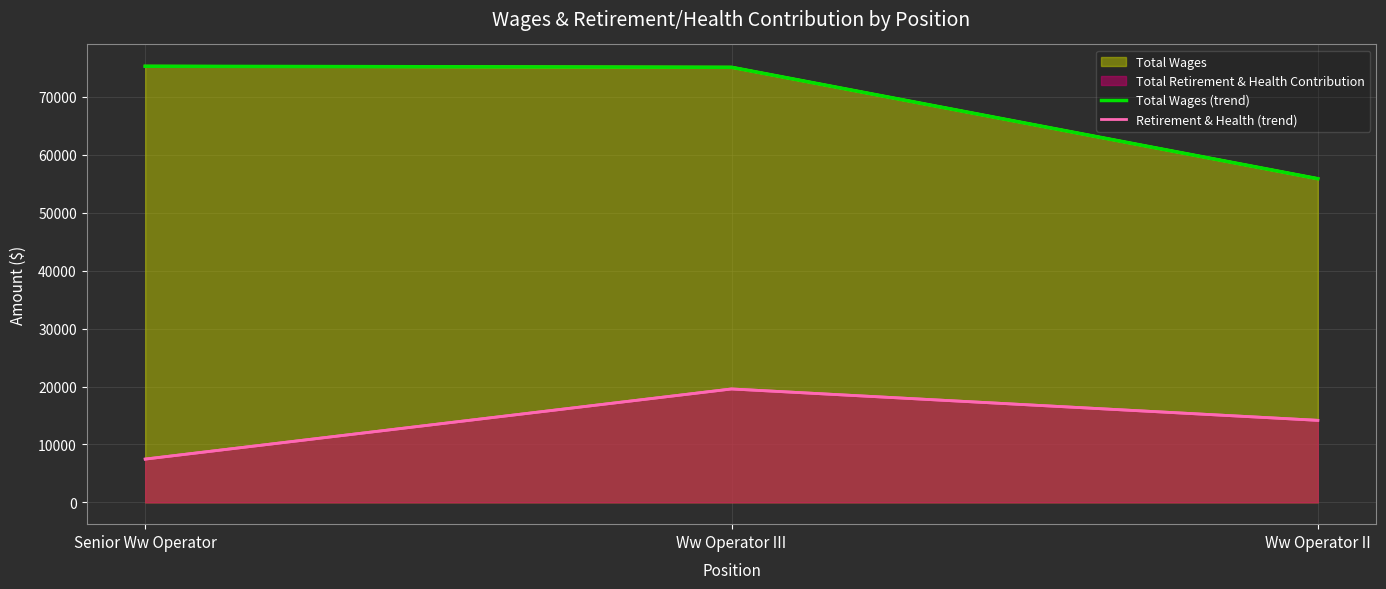

What position from the left is Senior Ww Operator?

1